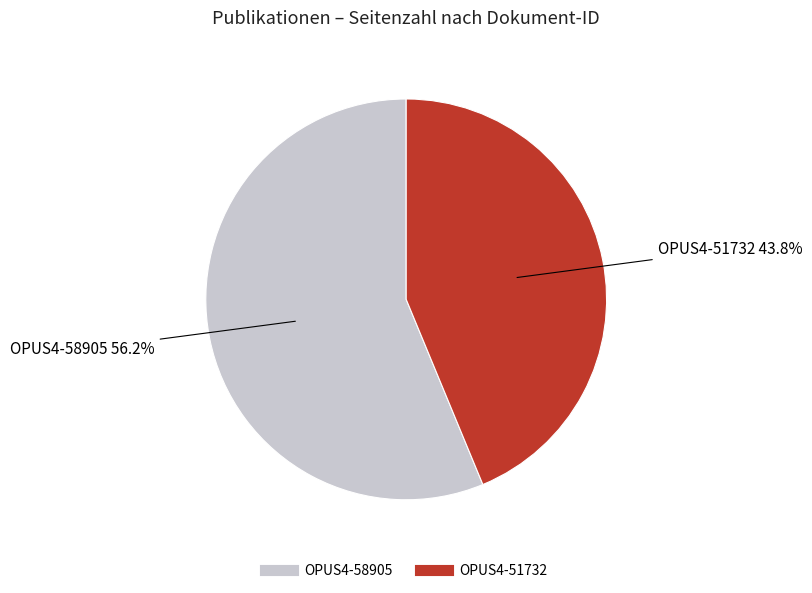

How many slices are in this pie chart?

2